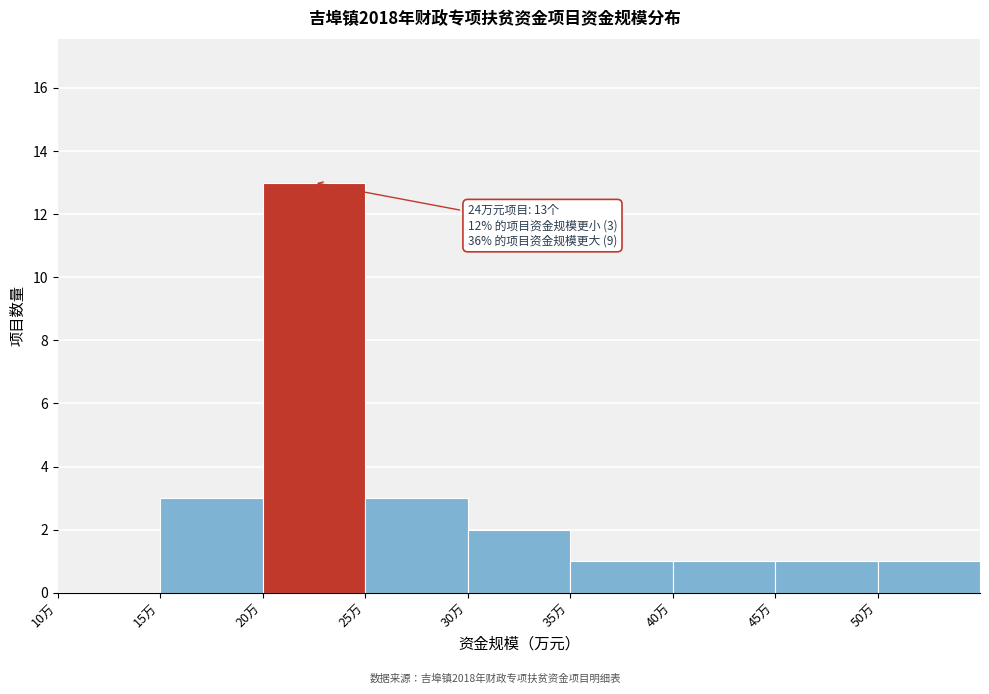

Which range on the x-axis has the tallest bar?

20 to 25